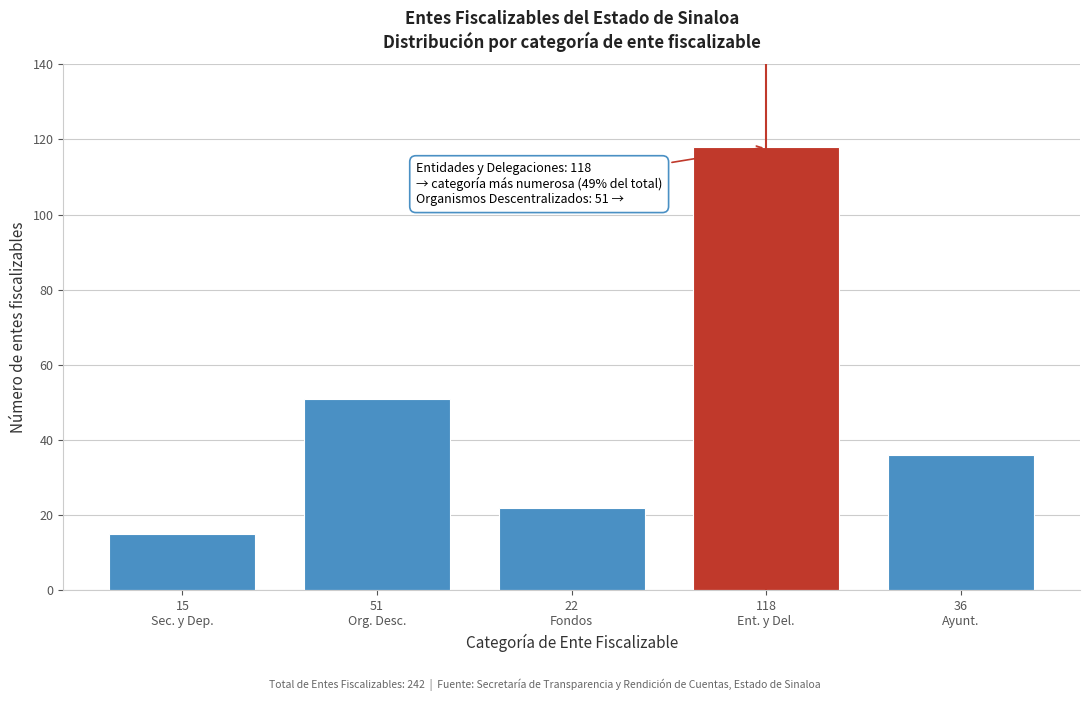

Reading left to right, list all the values displayed in this chart.

15	51	22	118	36